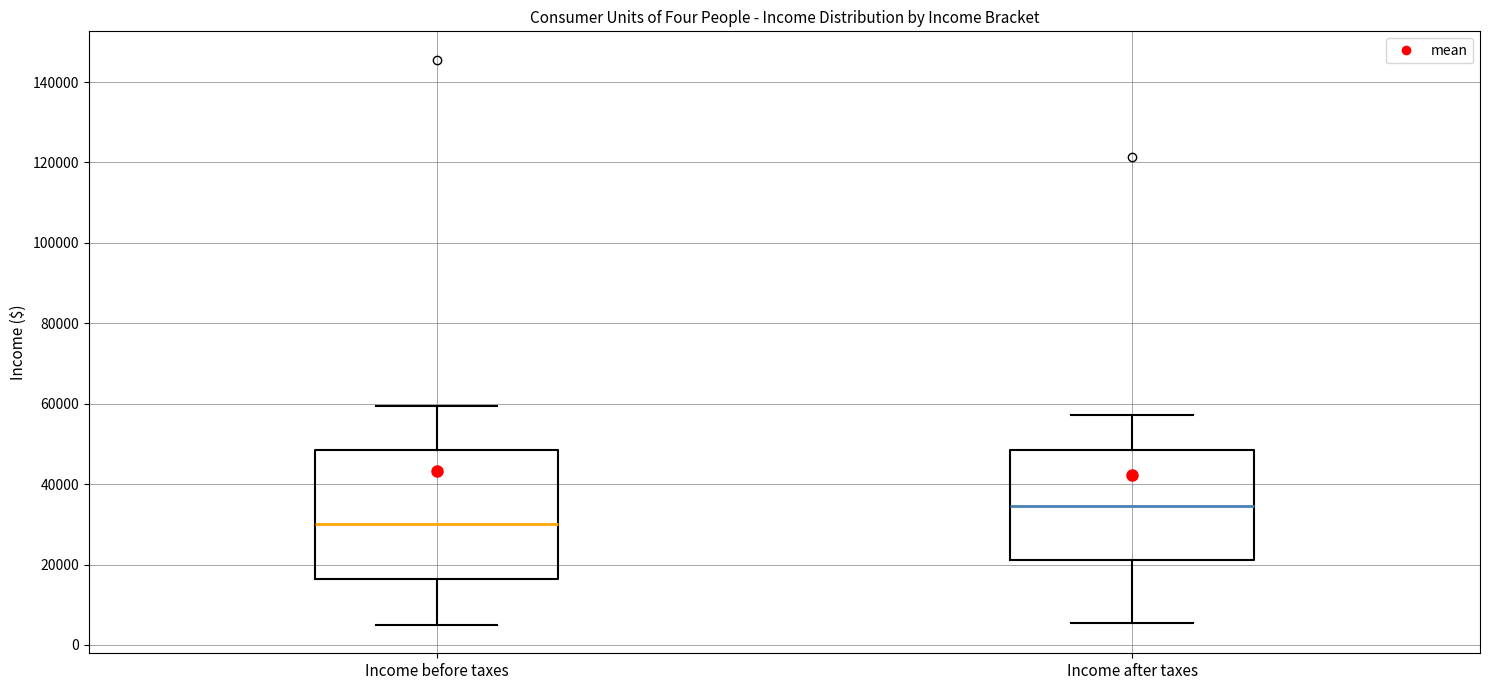

Reading left to right, read every box against the y-axis: the position of its median line, the range the box covers, and the ends of its whiskers. The values are not printed on the chart, so give them approximately, as read against the axis.

Income before taxes: median 30000, box 16000 to 48000, whiskers 4000 to 60000
Income after taxes: median 34000, box 22000 to 48000, whiskers 6000 to 58000